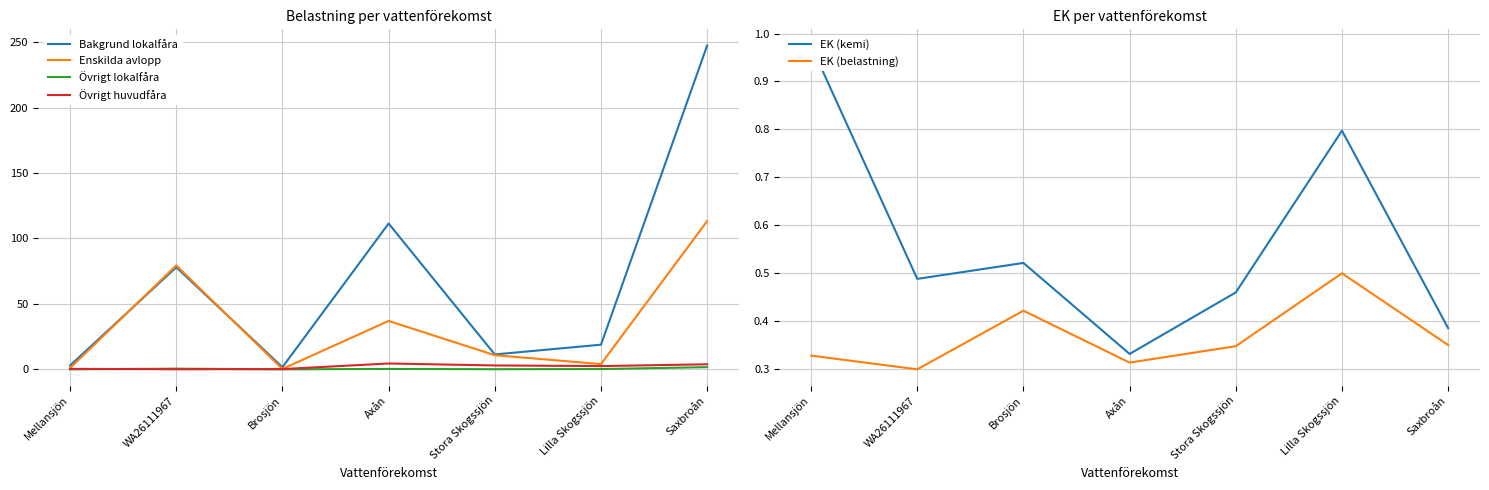

How many distinct data groups are displayed?

6